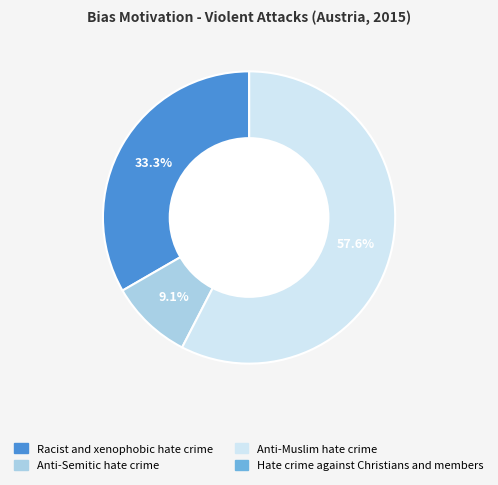

Approximately how many times larger is the value at Anti-Semitic hate crime compared to Racist and xenophobic hate crime?

0.3